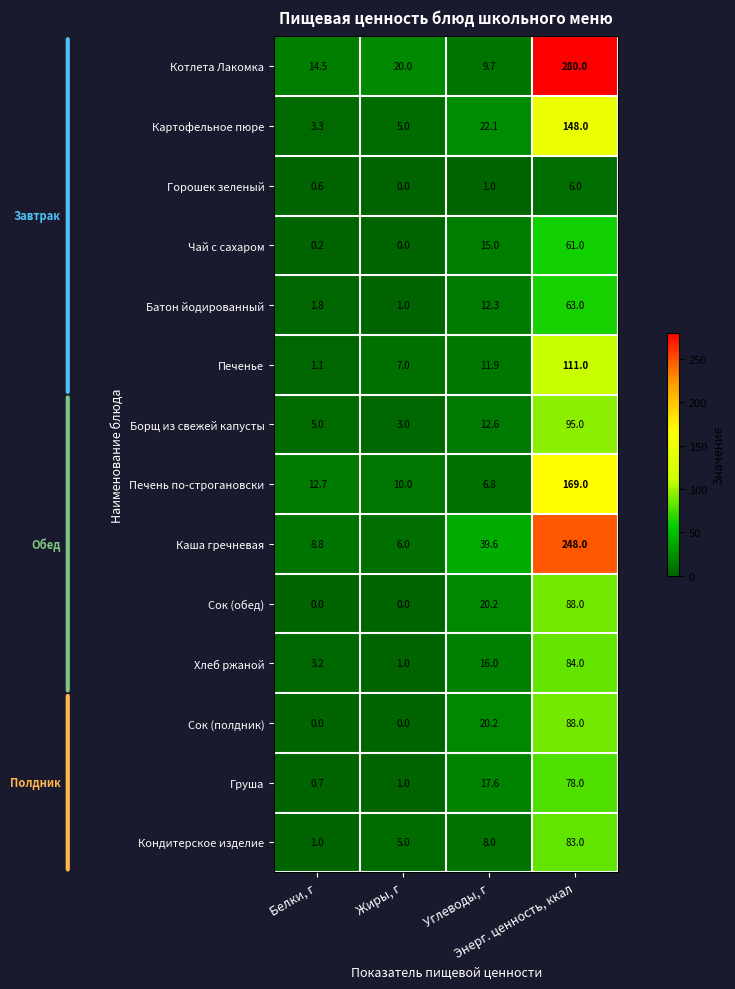

Which series has the widest spread of values?

Котлета Лакомка